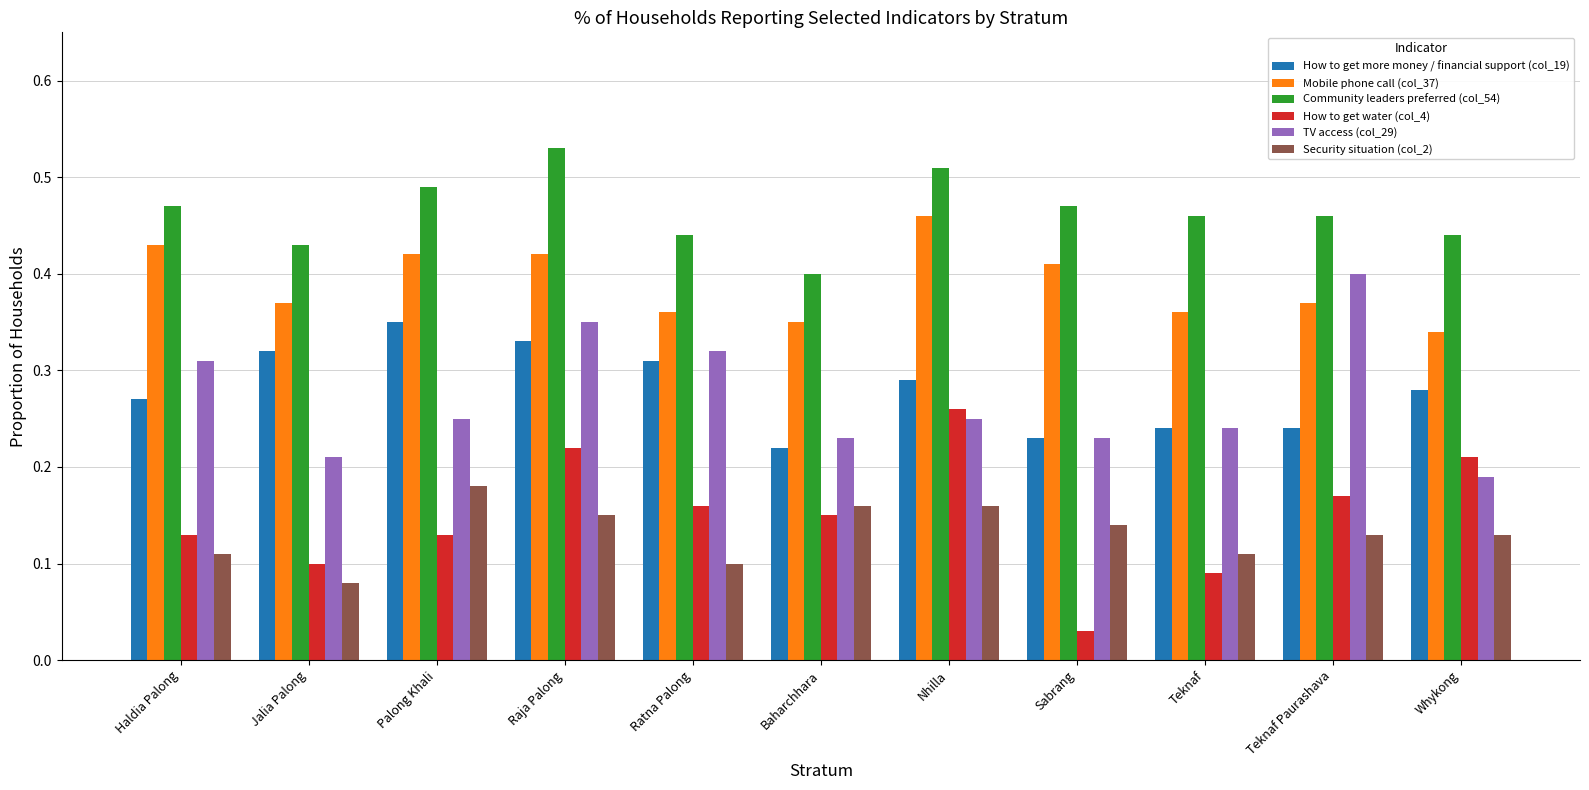

Rank the series at Ratna Palong from lowest to highest value.

Security situation (col_2), How to get water (col_4), How to get more money / financial support (col_19), TV access (col_29), Mobile phone call (col_37), Community leaders preferred (col_54)